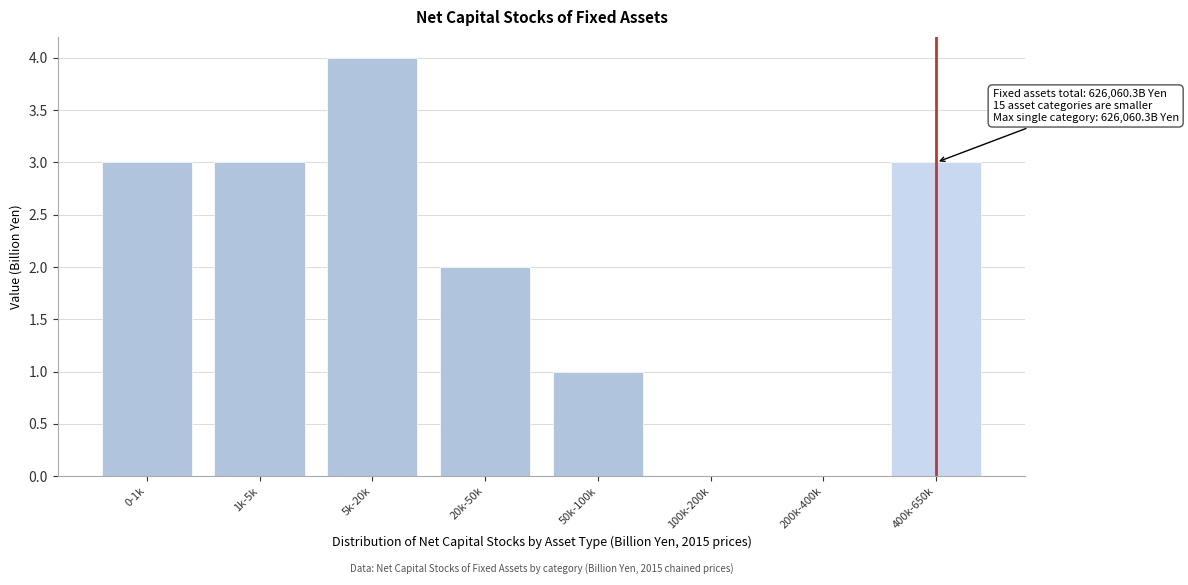

Reading left to right, transcribe all the data shown in this chart.

0-1k=3	1k-5k=3	5k-20k=4	20k-50k=2	50k-100k=1	100k-200k=0	200k-400k=0	400k-650k=3